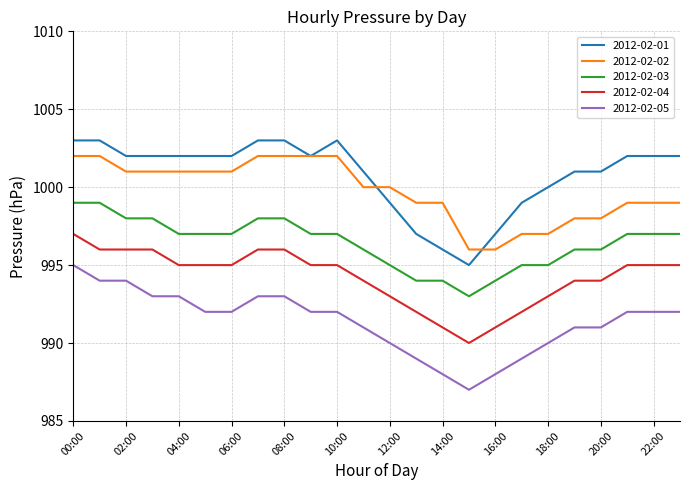

What is the minimum value for 2012-02-02?

996